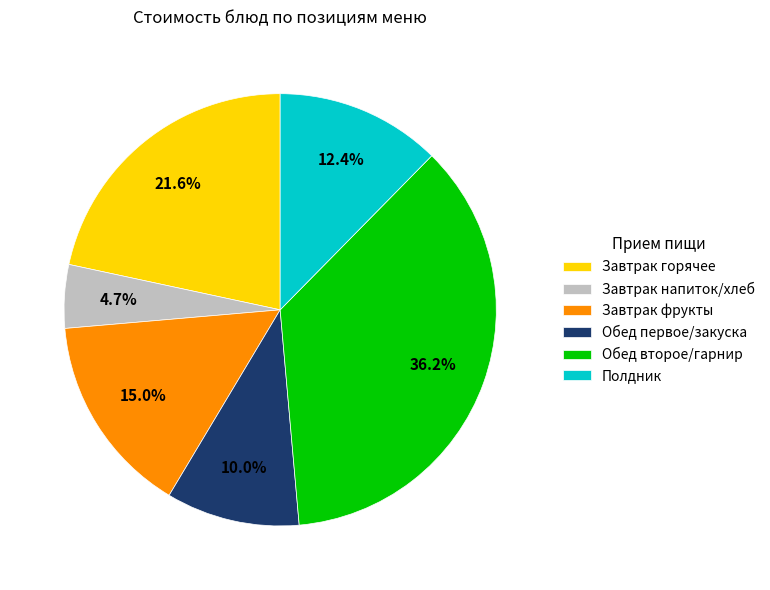

What percentage do Завтрак напиток/хлеб and Обед первое/закуска together represent?

14.7%